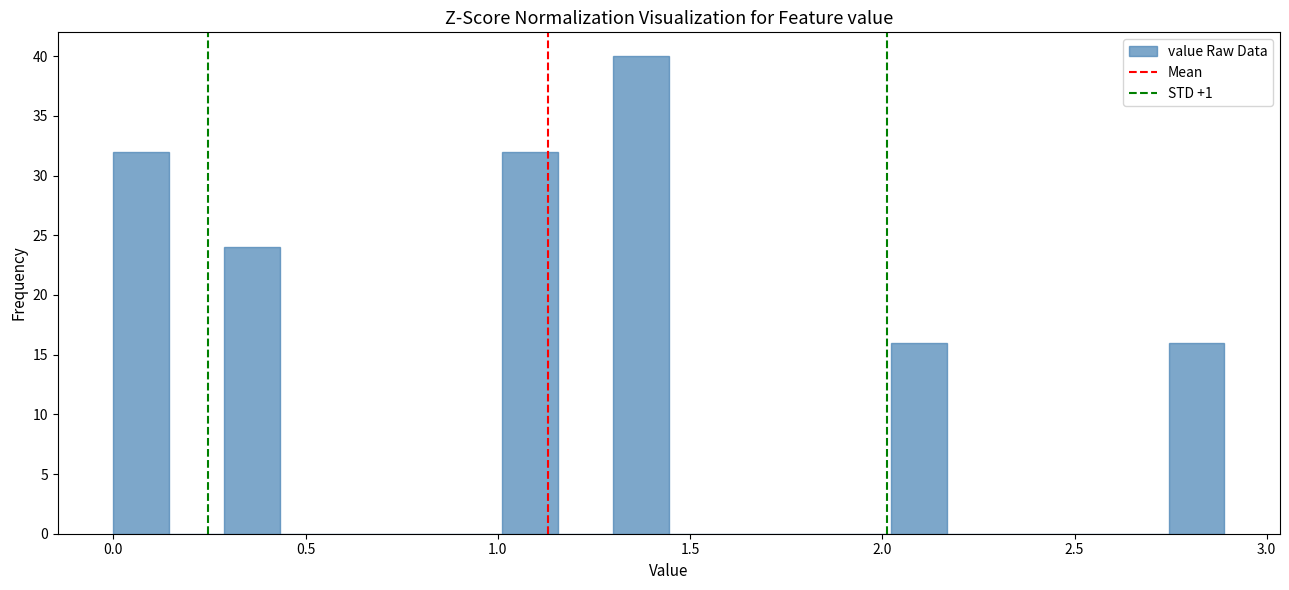

Read against the x-axis, roughly where is the centre of the tallest bar?

1.35